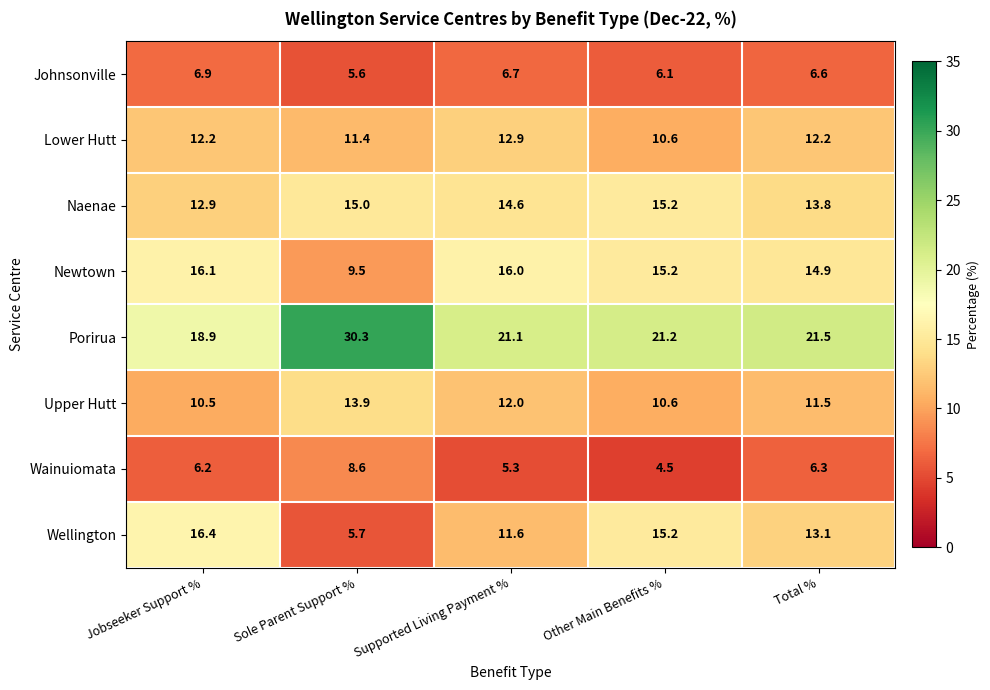

What is the difference between the Naenae values at Other Main Benefits % and Sole Parent Support %?

0.2